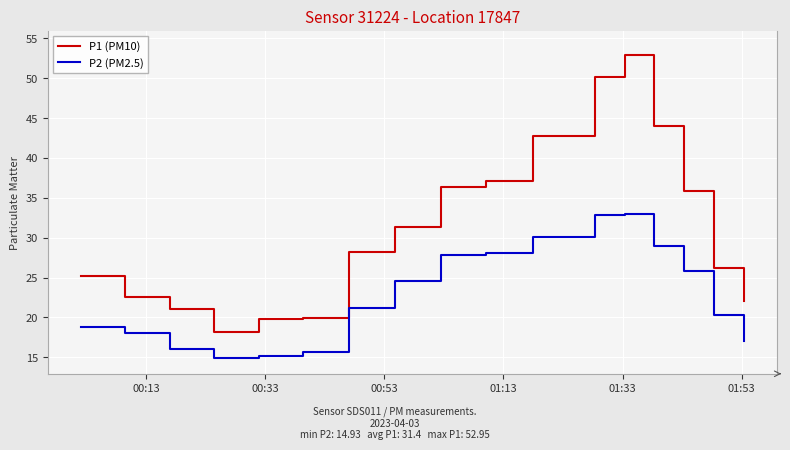

True or false: P1 (PM10) and P2 (PM2.5) cross at least once.

False